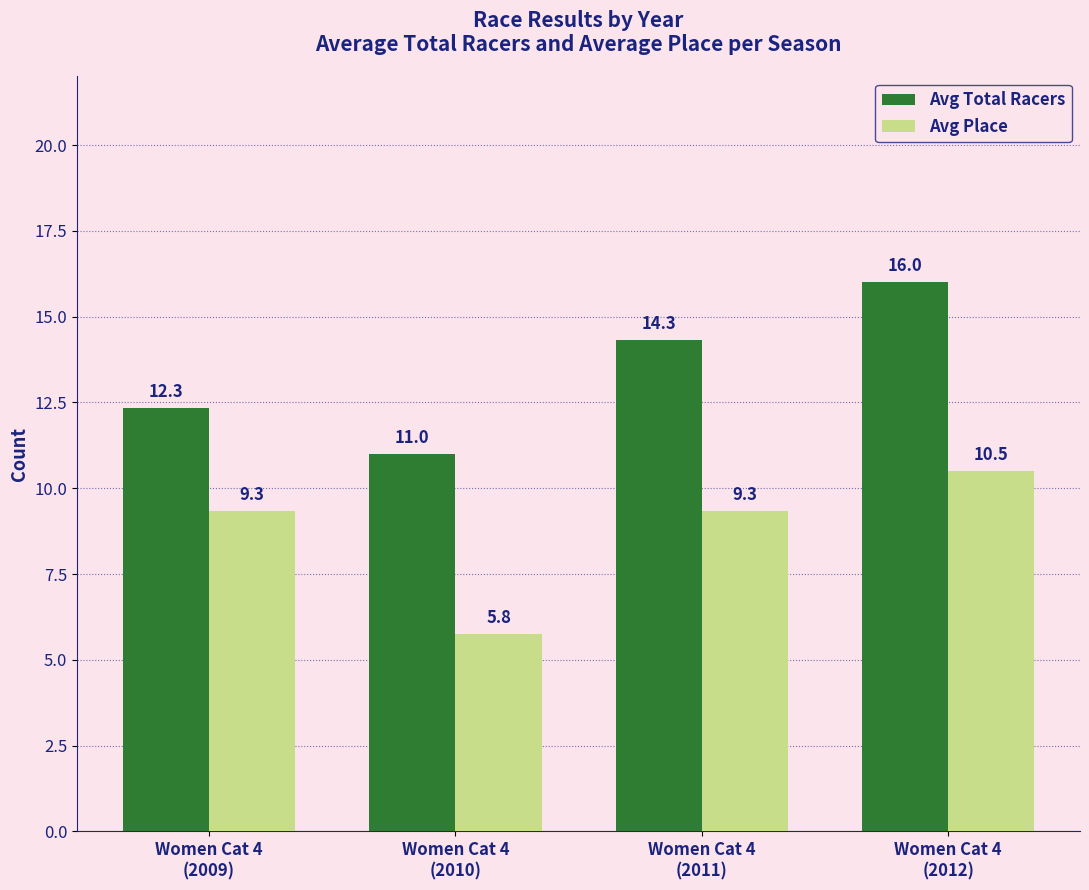

Which series changed the most between Women Cat 4
(2010) and Women Cat 4
(2011)?

Avg Place